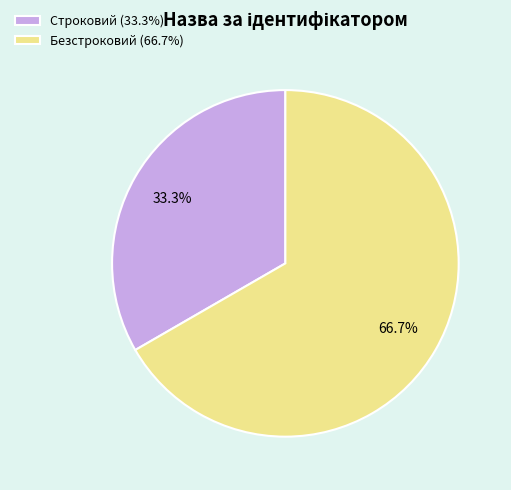

True or false: Безстроковий accounts for 67% of the total.

True